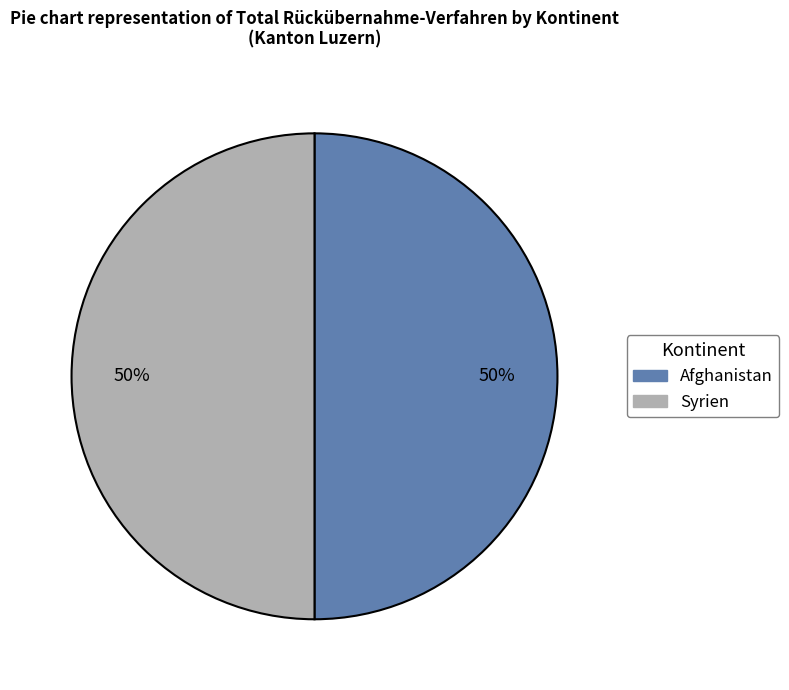

What is the ratio of the value at Syrien to the value at Afghanistan?

1.0